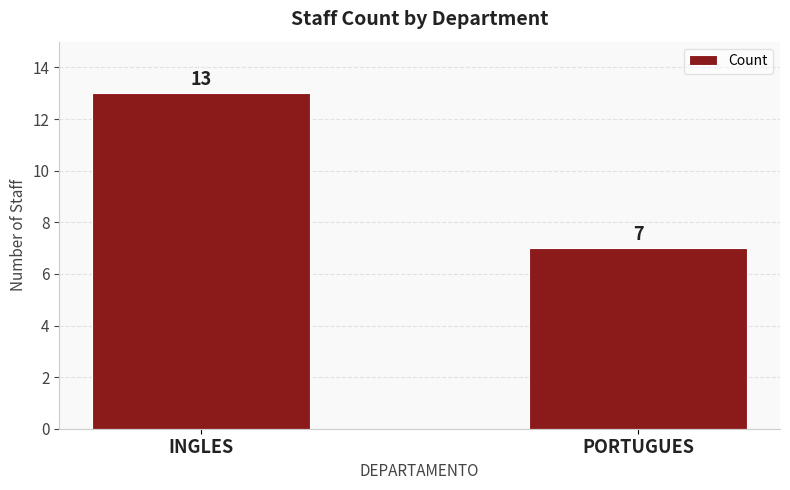

Approximately how many times larger is the value at PORTUGUES compared to INGLES?

0.5